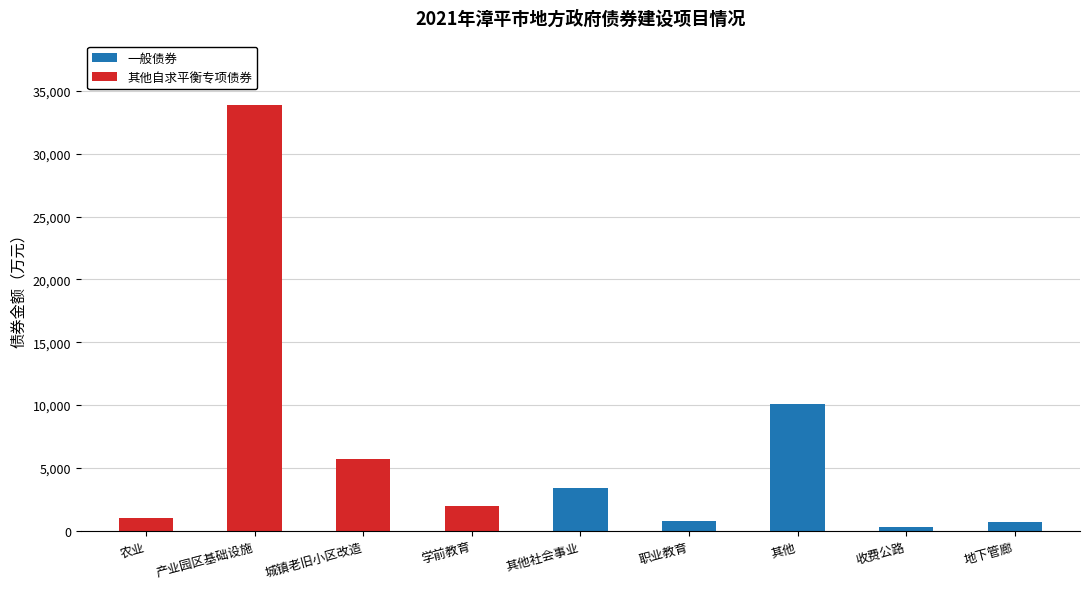

Are the bars grouped side by side (vs. stacked)?

No